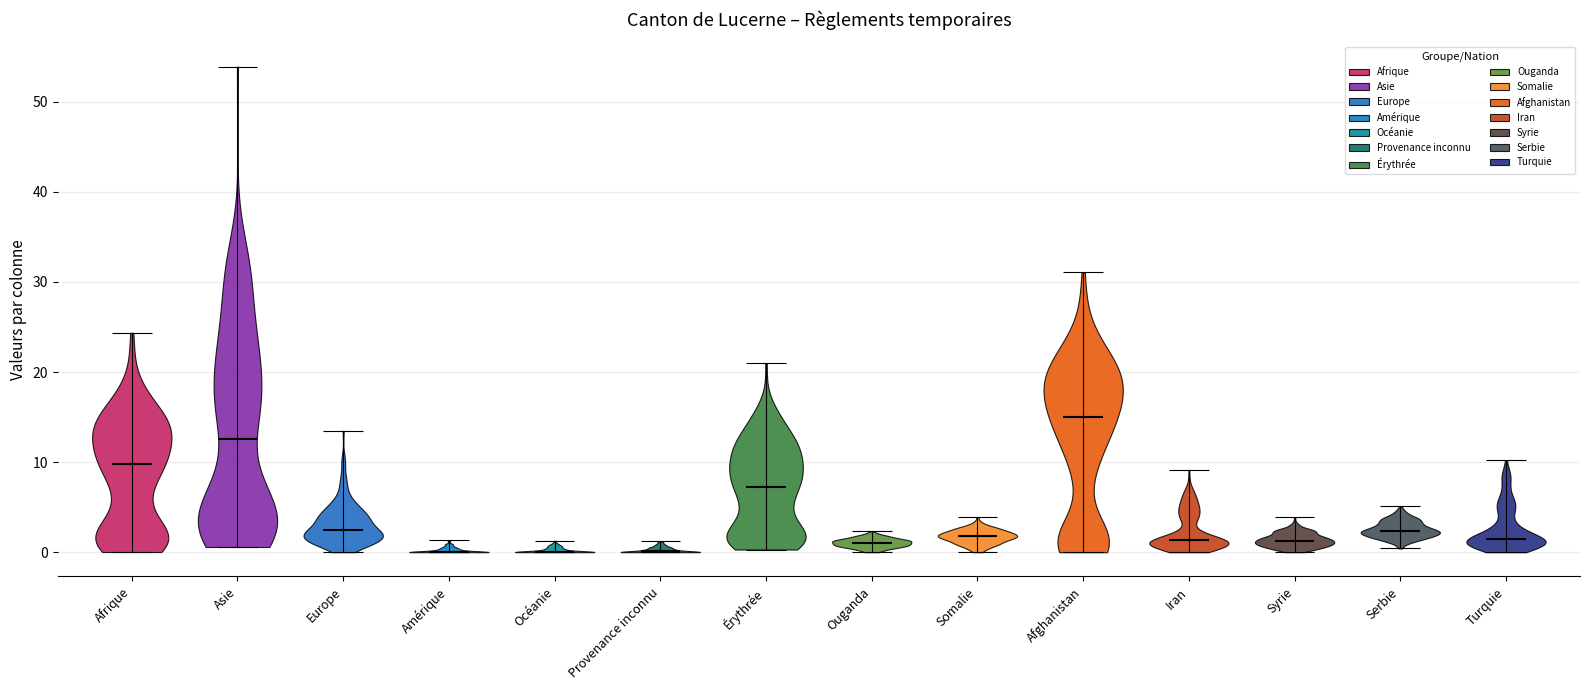

What is the highest point the violin for Europe reaches on the y-axis? The values are not printed on the chart, so give them approximately, as read against the axis.

13